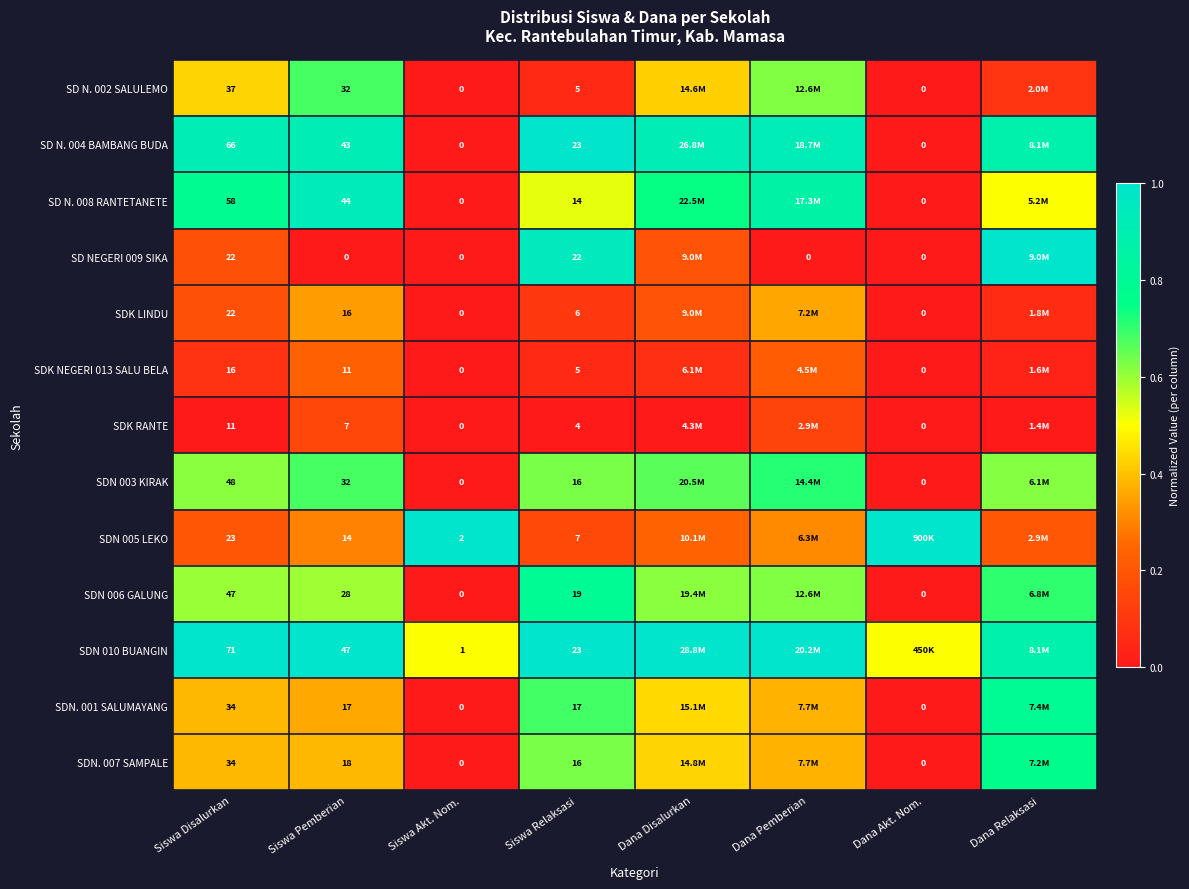

Which has a higher value, Siswa Akt. Nom. or Dana Pemberian?

Dana Pemberian